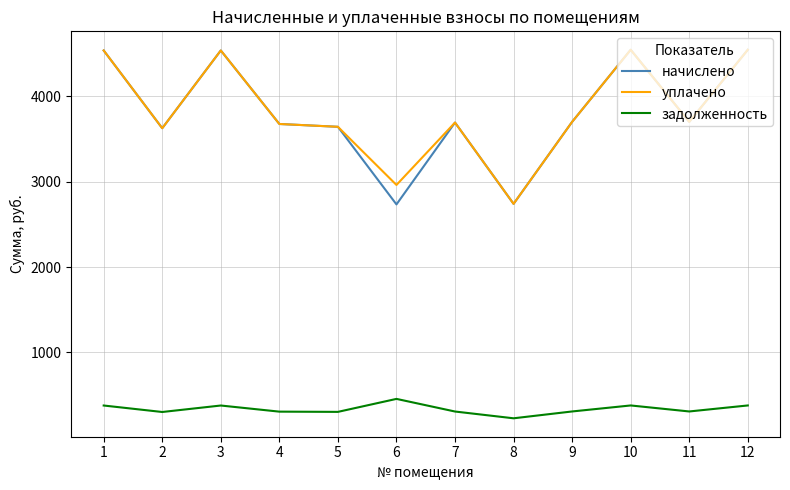

Is it true that уплачено equals 4545.7 at 10?

True